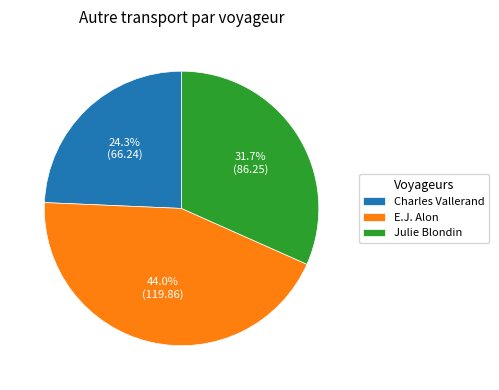

Approximately how many times larger is the value at E.J. Alon compared to Julie Blondin?

1.4